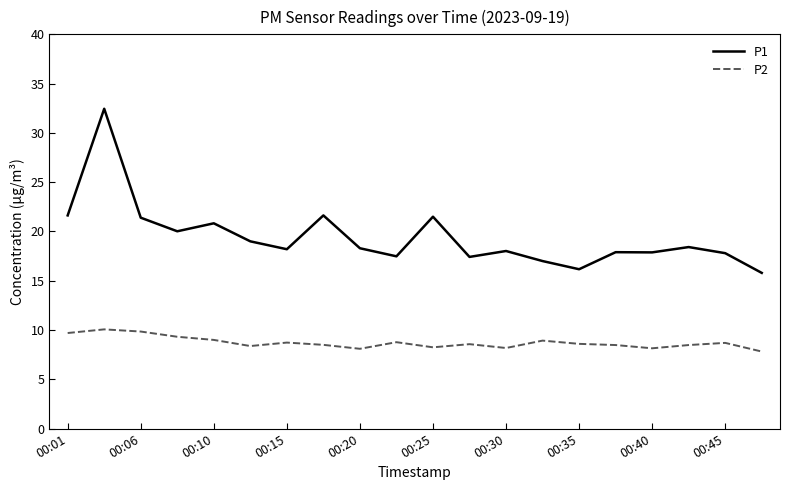

Which series has the largest range (max minus min)?

P1